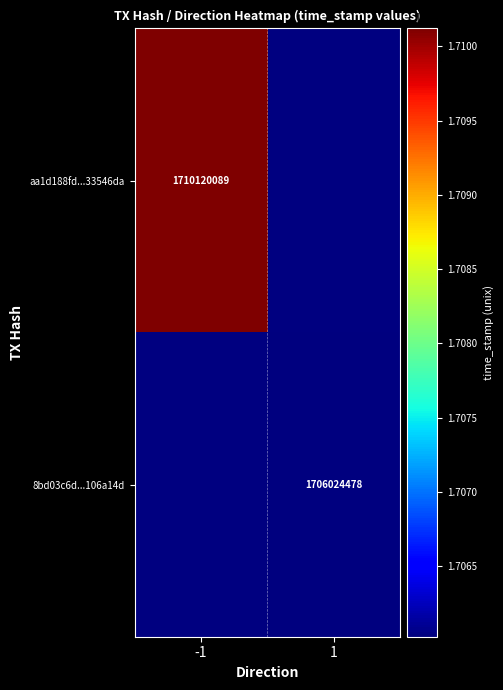

True or false: aa1d188fd...33546da has a value of 2268904361 at -1.

False